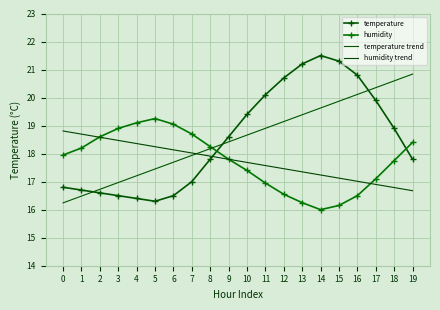

How many categories are shown in the chart?

20